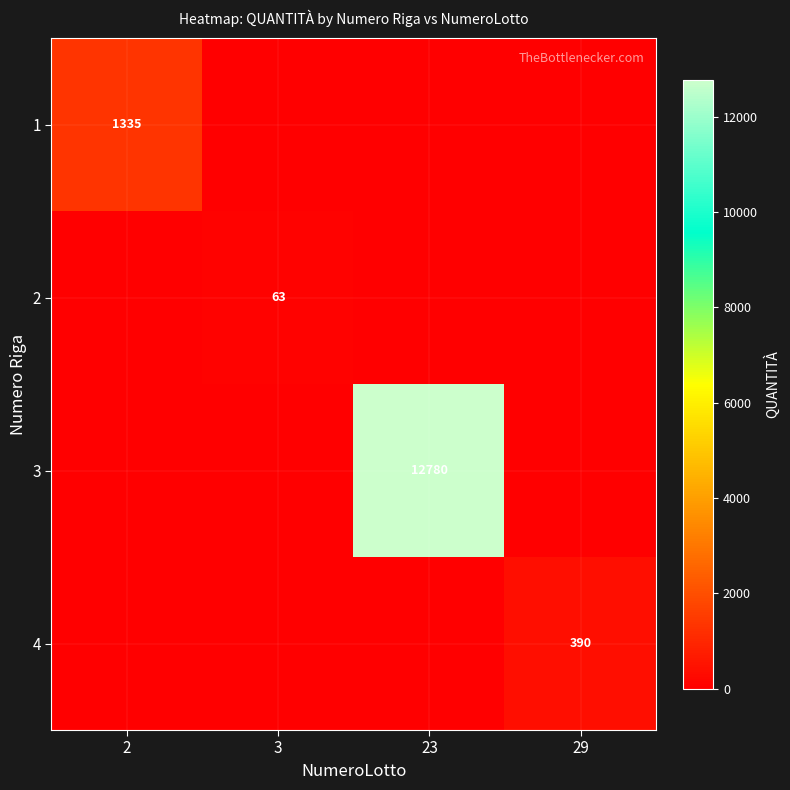

At how many categories does at least one series exceed 1621?

1